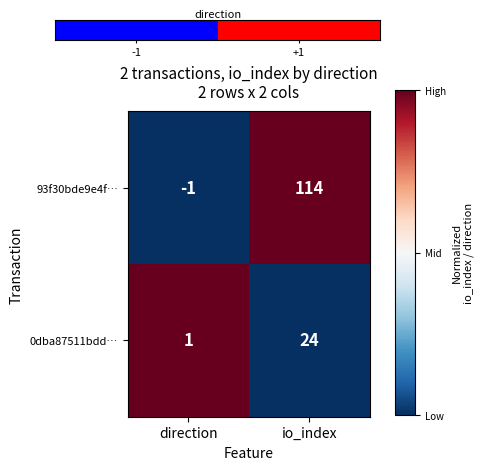

Which series changed the most between direction and io_index?

93f30bde9e4f…